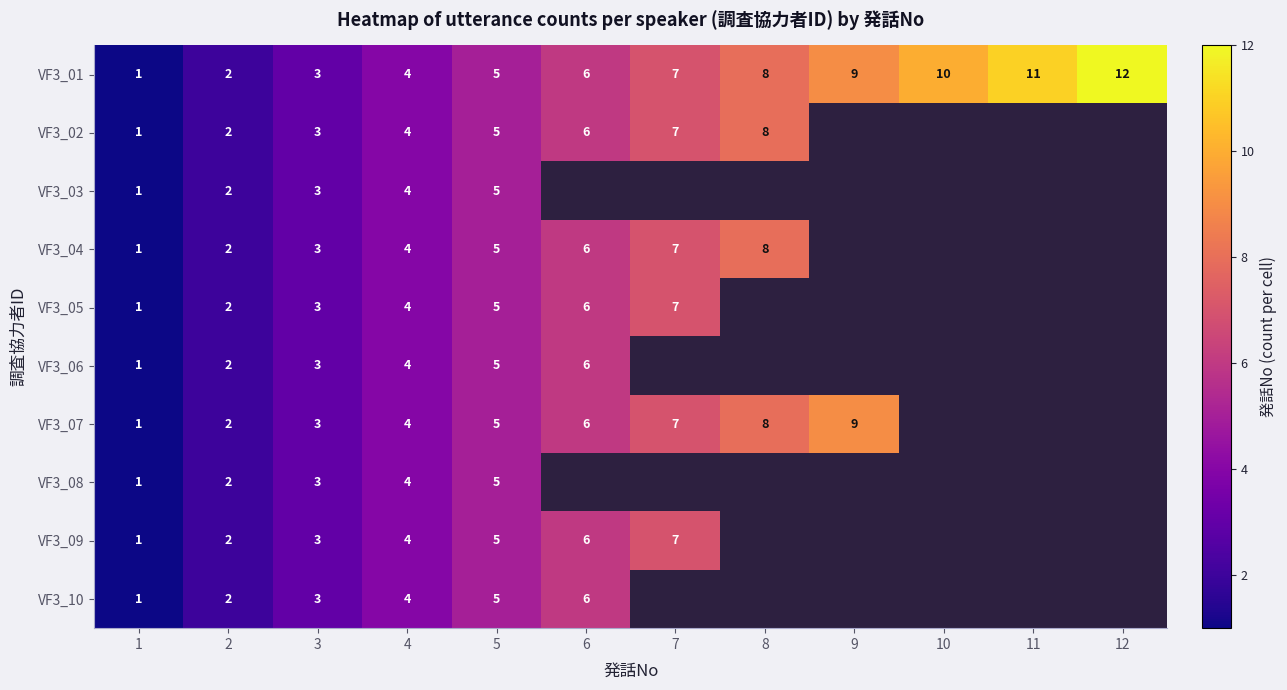

The value of VF3_07 at 3 is 3. True or false?

True